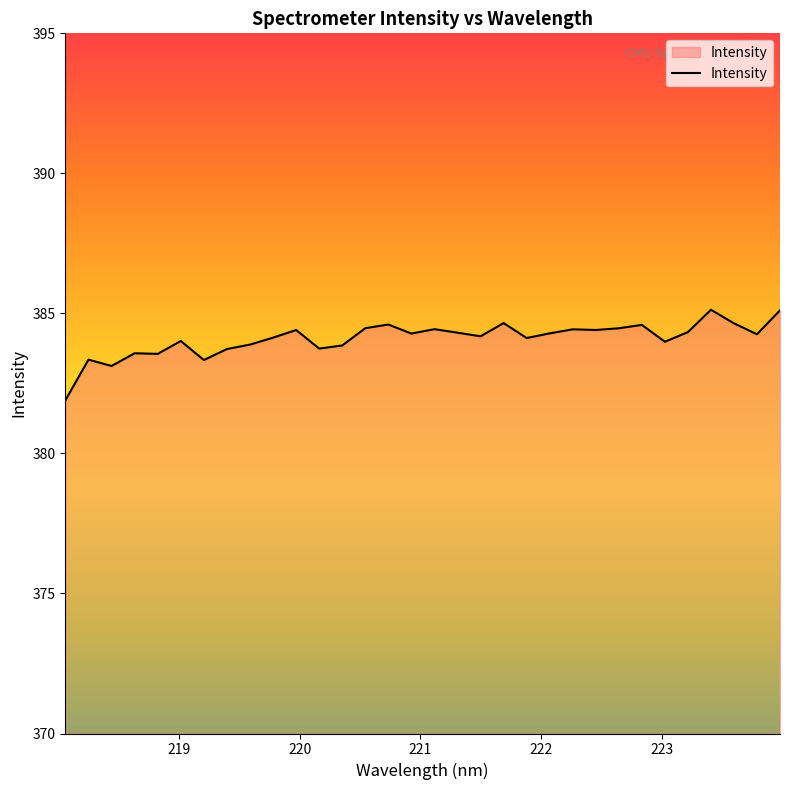

What is the smallest value displayed?

381.9